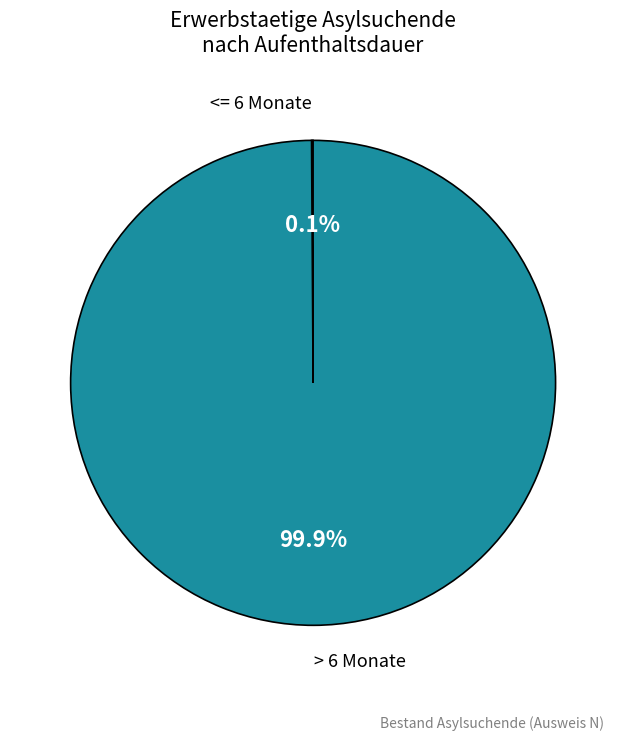

Is there any slice that represents more than half of the pie?

Yes